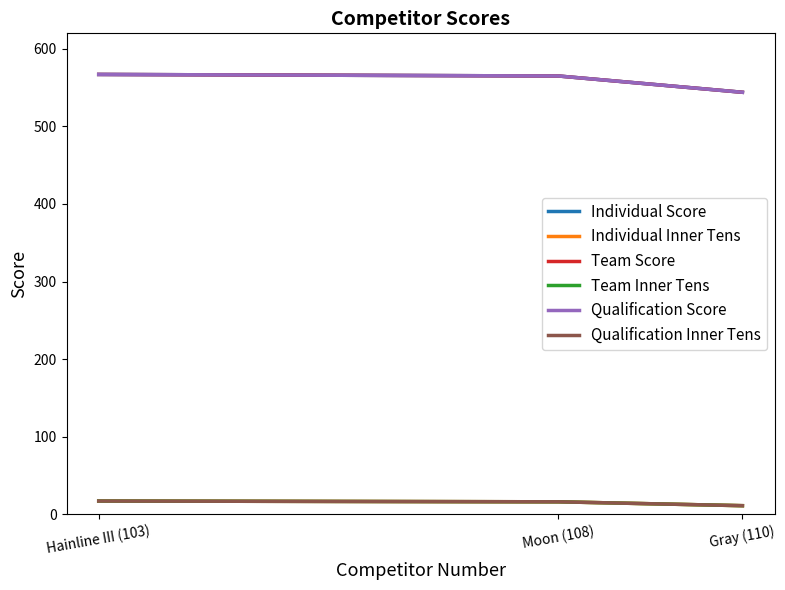

At which label does Qualification Inner Tens first exceed 16?

Hainline III (103)